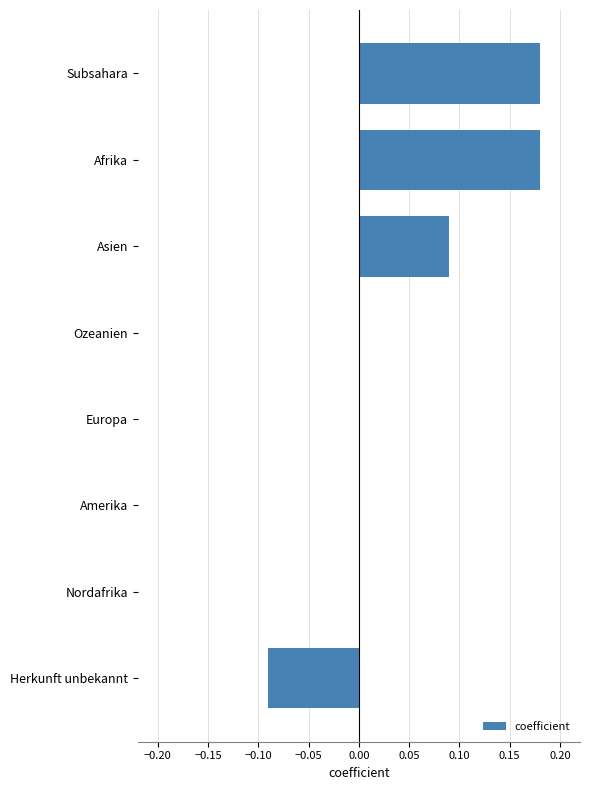

Is it true that the value at Europa is 0.0?

True